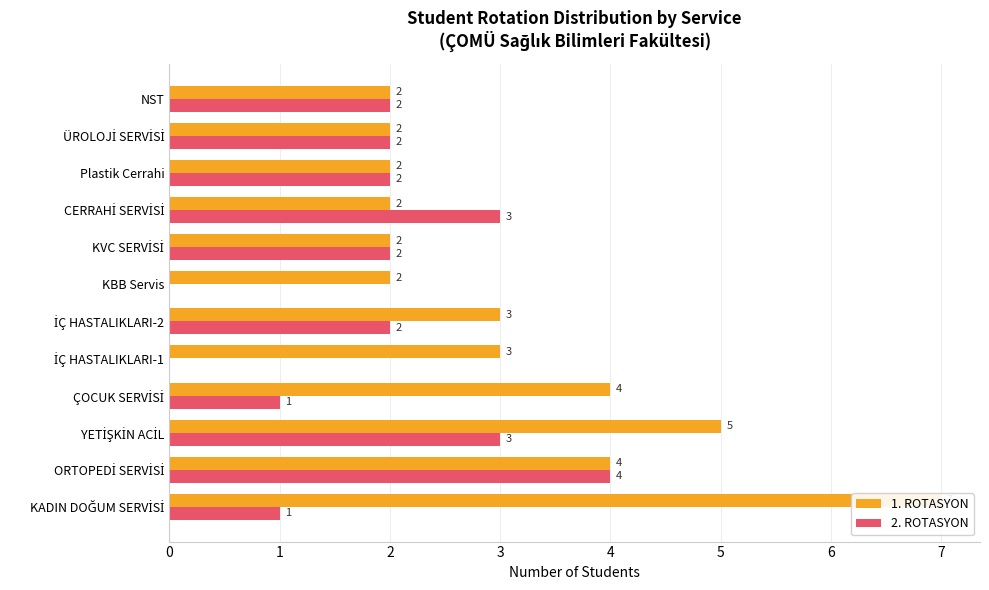

At how many categories does at least one series exceed 5?

1